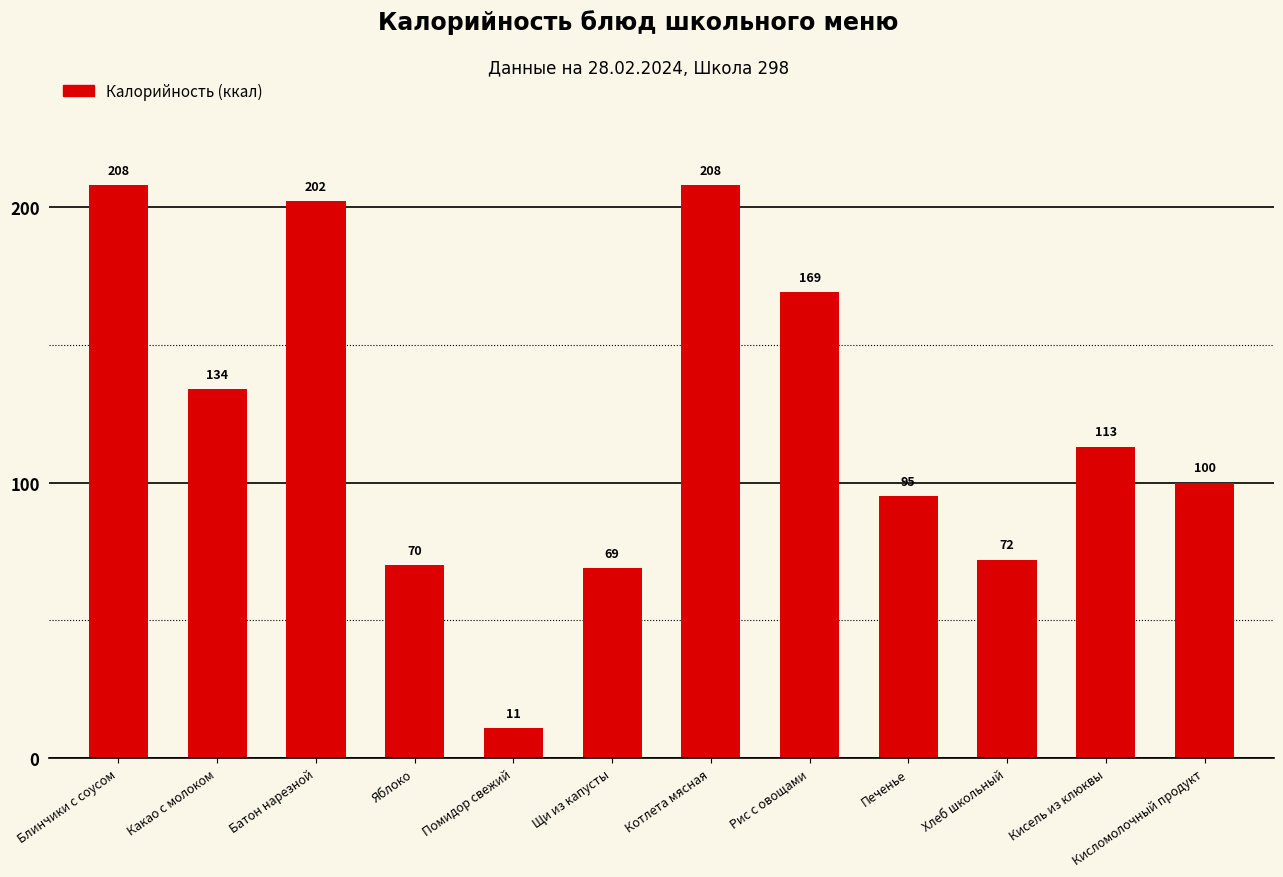

Is it true that the value at Щи из капусты is 91?

False